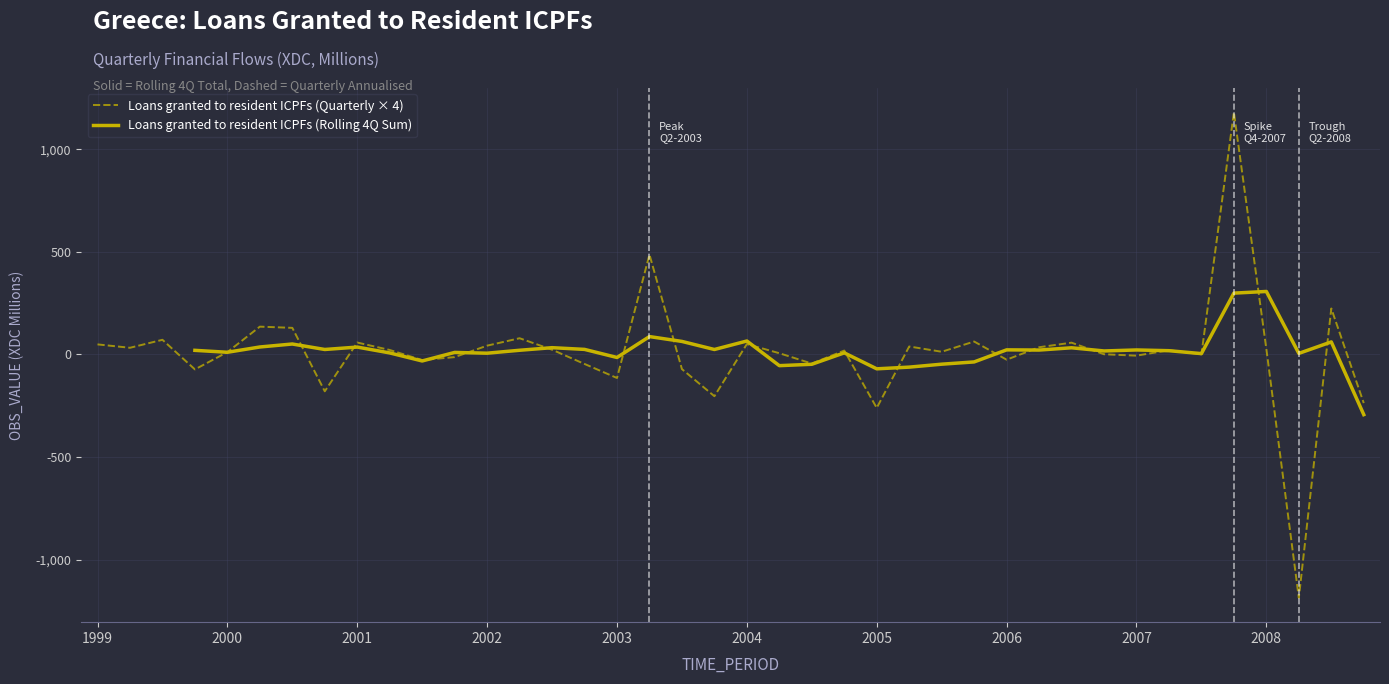

How many positive values does the Loans granted to resident ICPFs (Rolling 4Q Sum) series have?

28